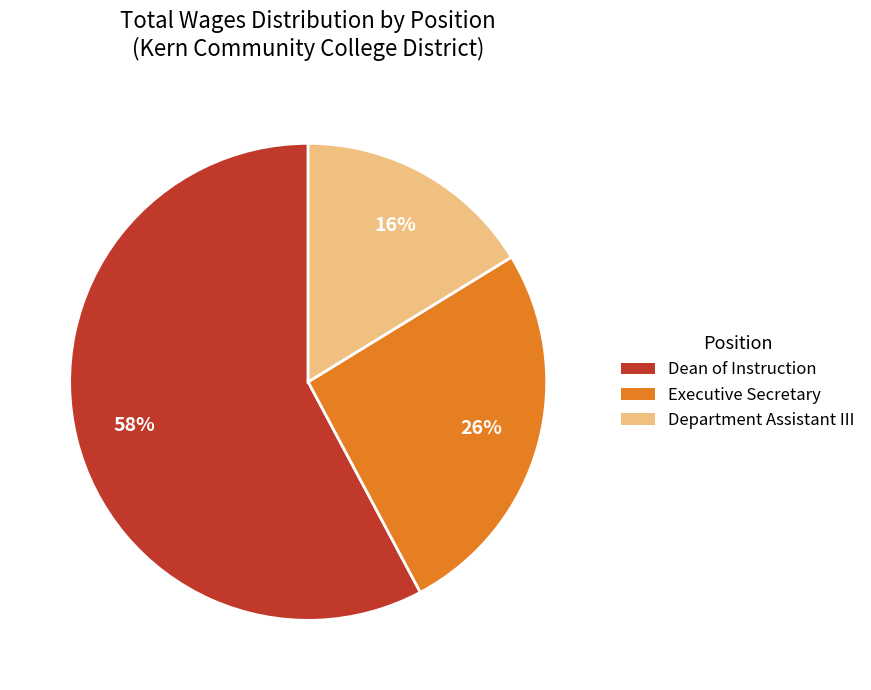

To the nearest percent, what is the difference between the Department Assistant III and Executive Secretary slice percentages?

10%